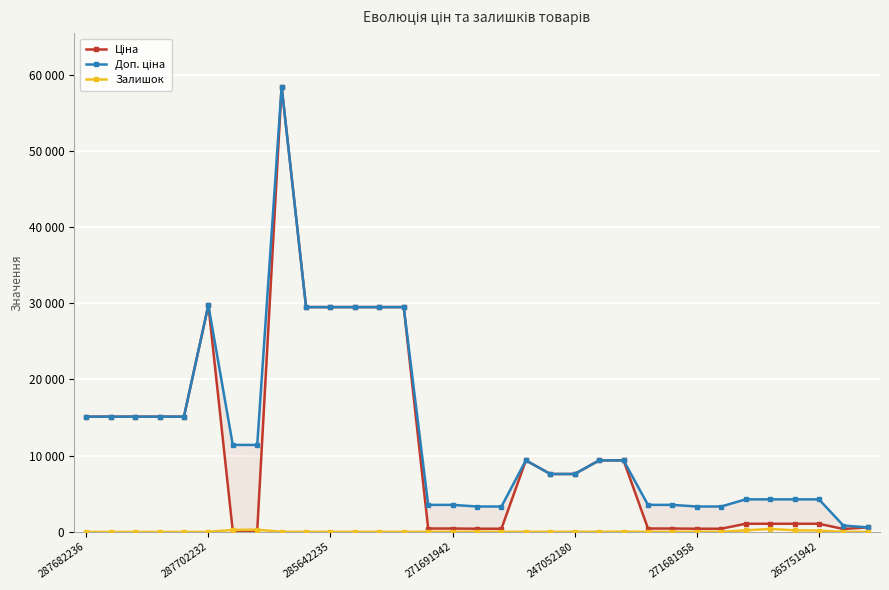

At how many categories does at least one series exceed 57299?

1